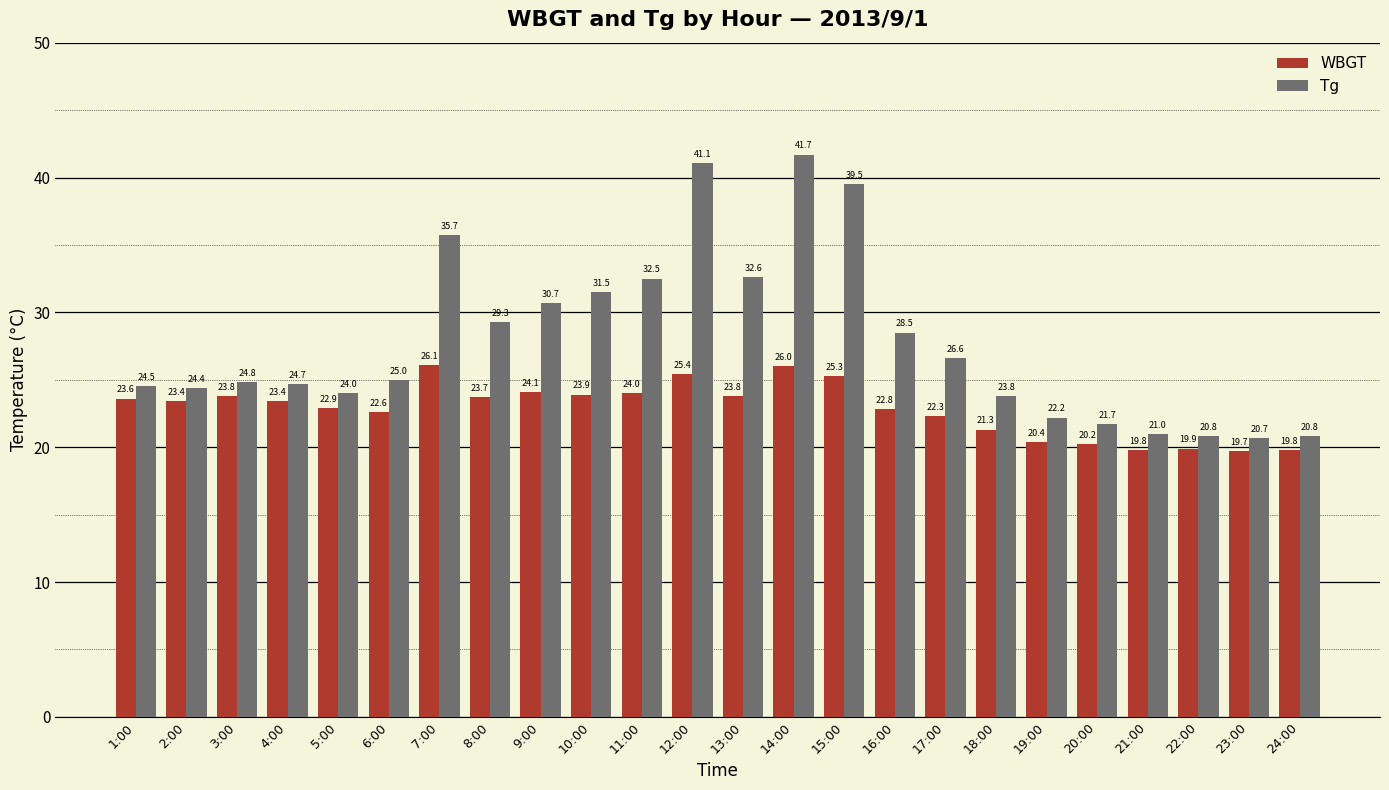

Between 5:00 and 8:00, which series saw the biggest shift?

Tg